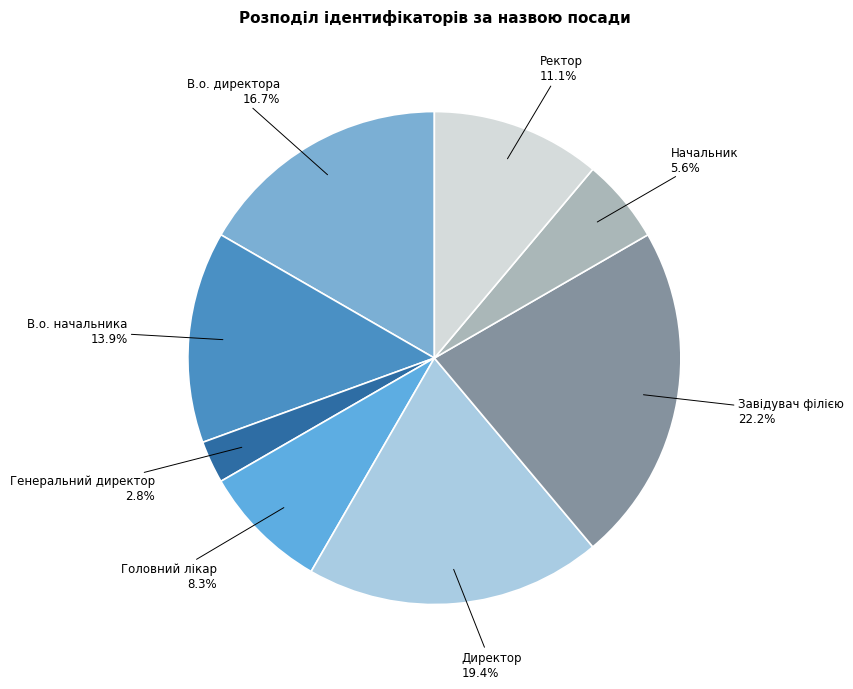

Which slice is the smallest?

Генеральний директор